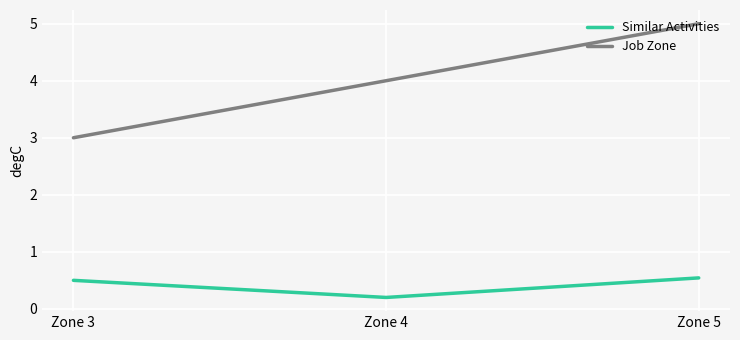

Where is Job Zone nearest to the value 4?

Zone 4